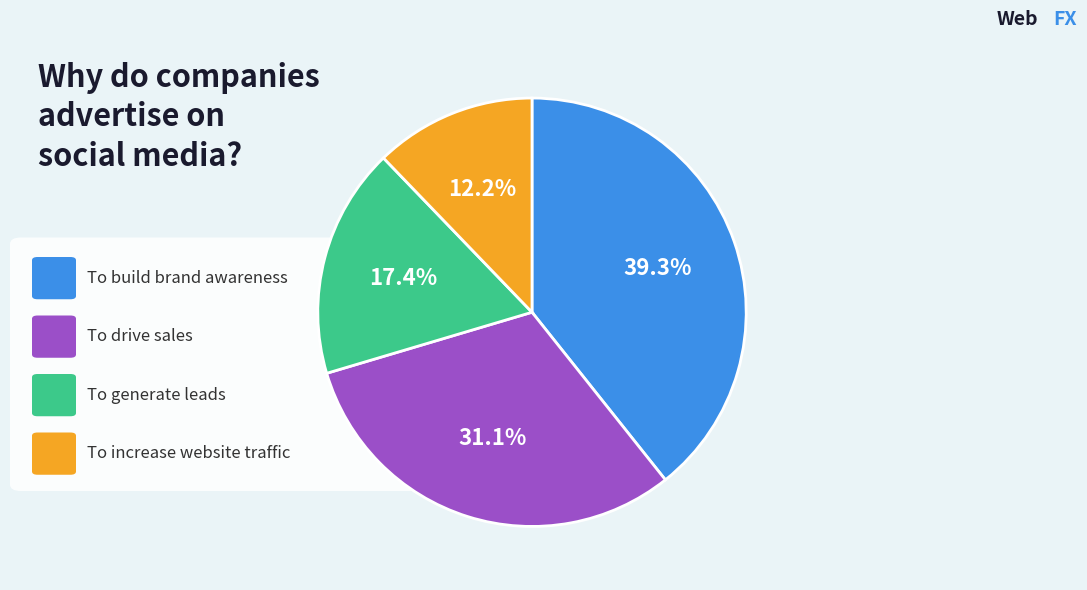

Is there a majority slice in this chart?

No